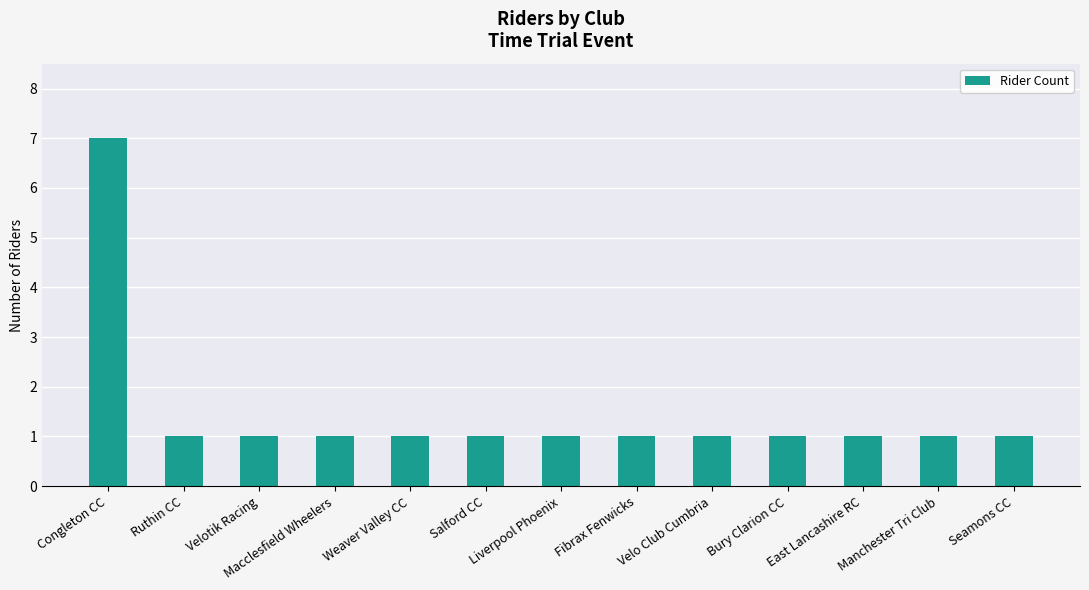

Is it true that the value at Seamons CC is 1?

True